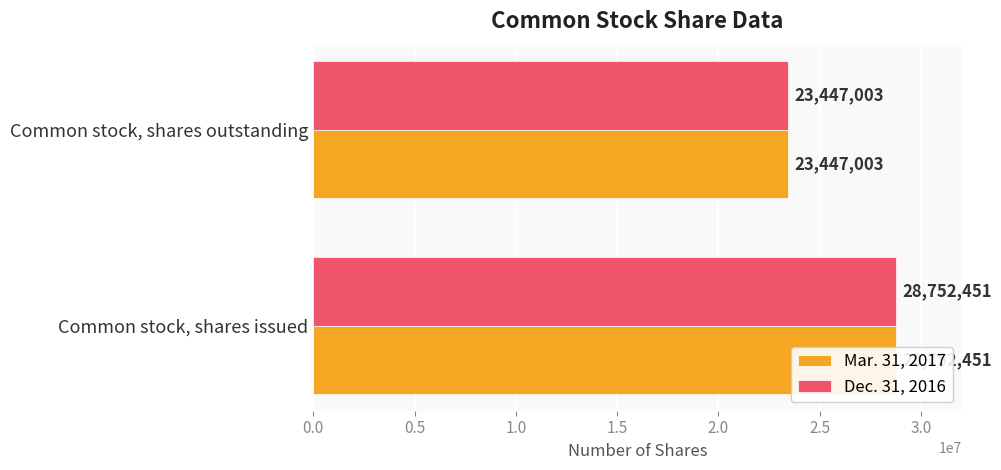

What is the value of the Dec. 31, 2016 bar at the 2nd from the left?

23447003